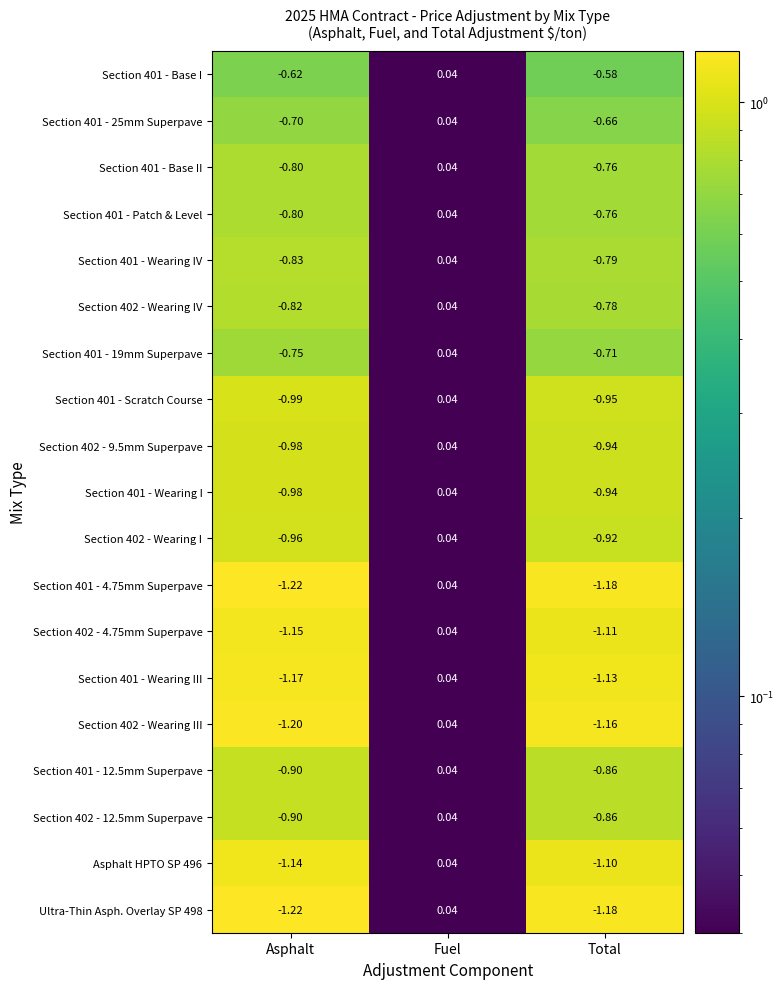

Rank the categories by Section 401 - 12.5mm Superpave value from highest to lowest.

Fuel, Total, Asphalt